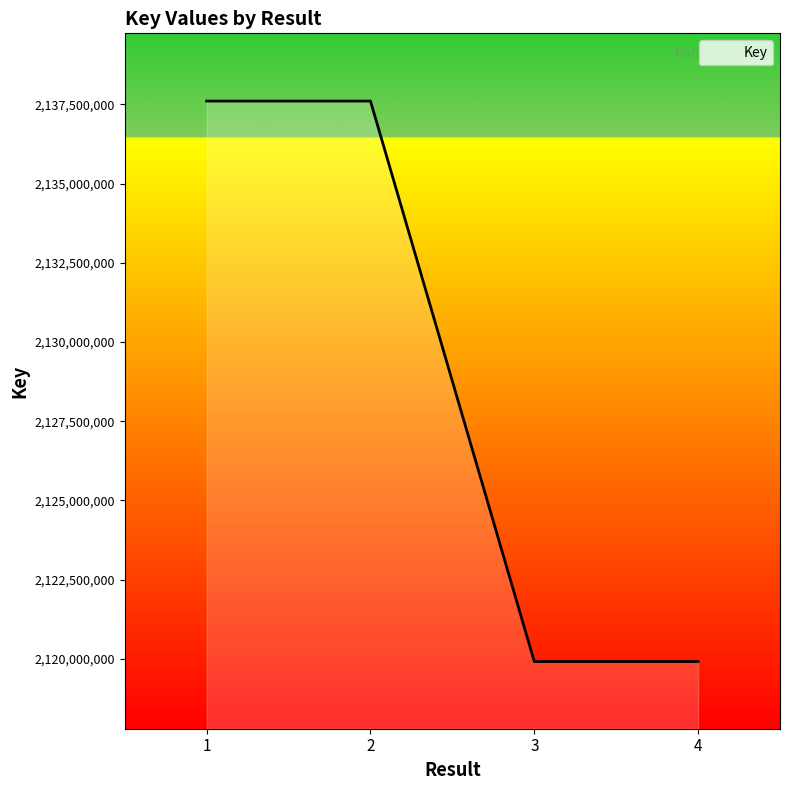

What is the change in value from 1 to 2?

+106